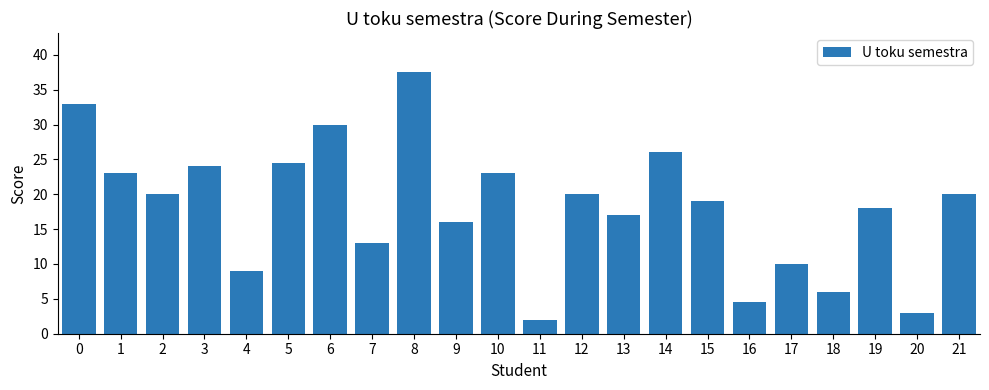

Between 3 and 12, which is larger?

3